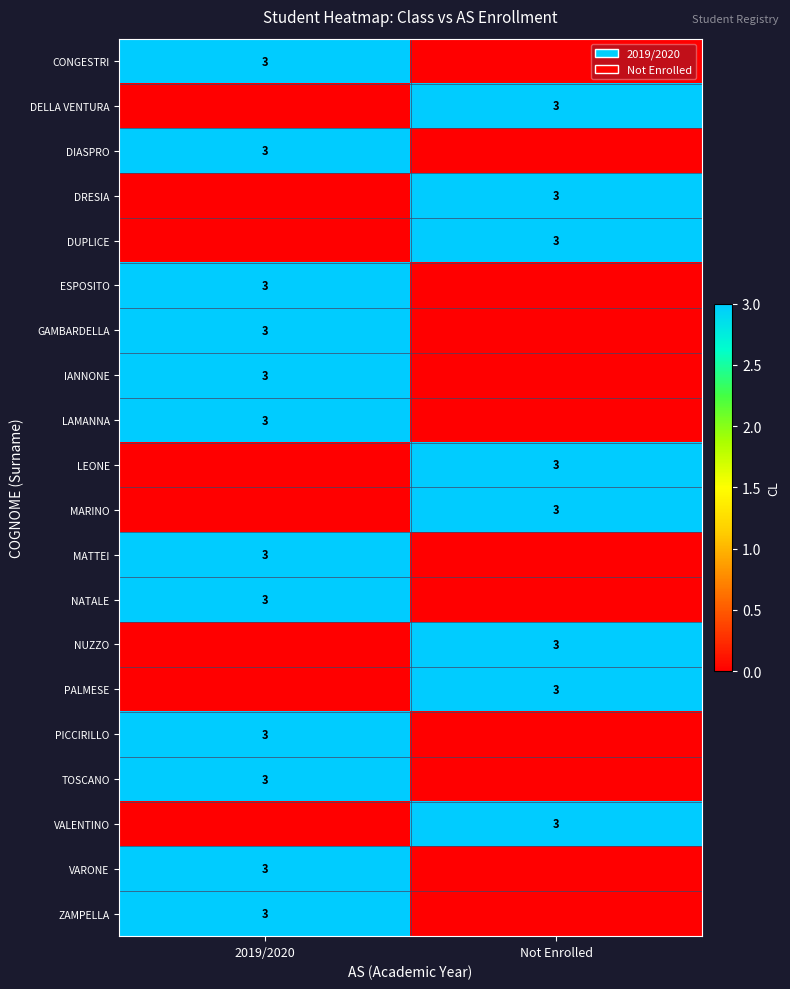

The value of ZAMPELLA at 2019/2020 is 4. True or false?

False